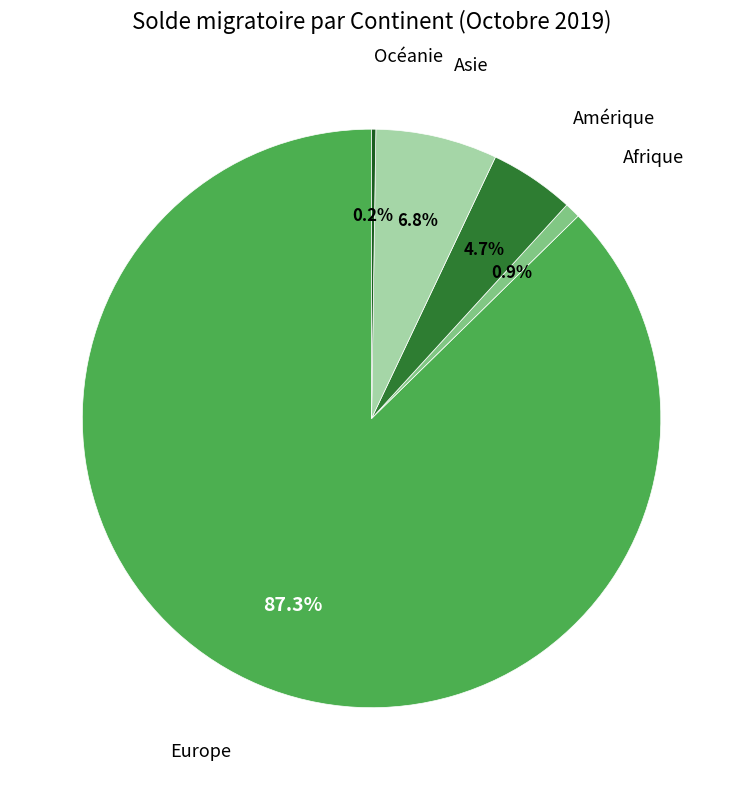

Does any single category account for the majority?

Yes